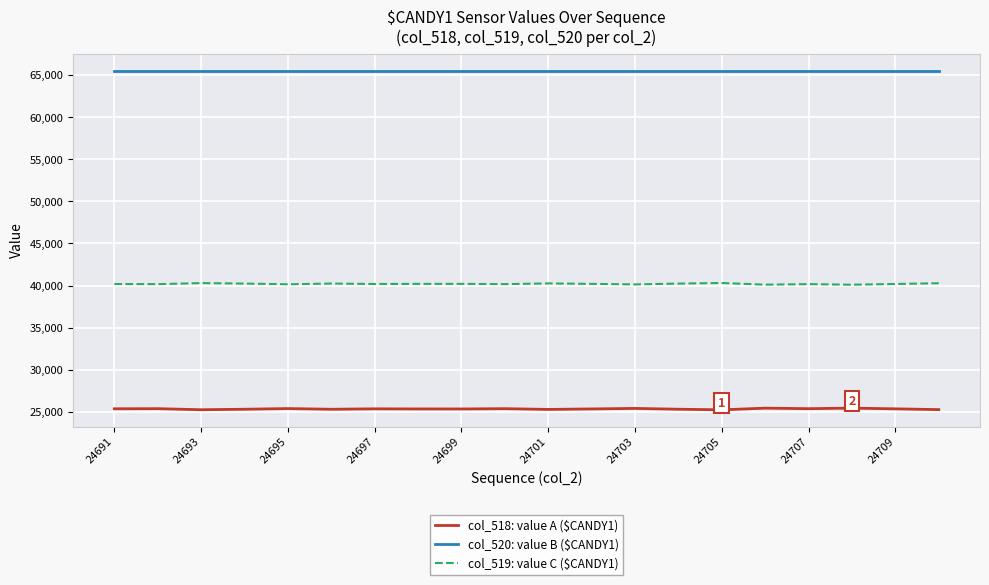

True or false: col_519: value C ($CANDY1) has more than 0 interior local peaks.

True